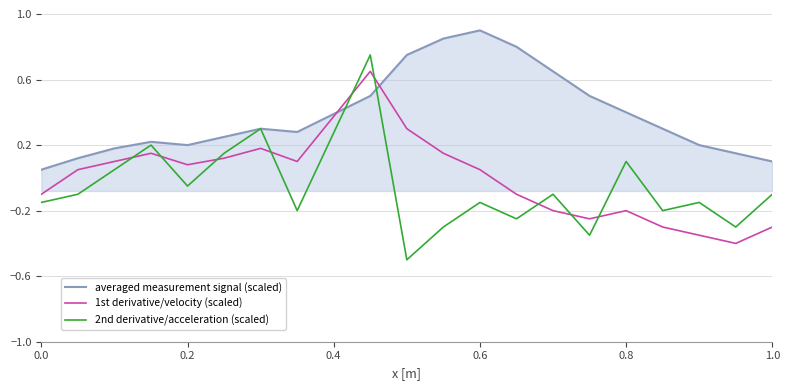

Which series has the widest spread of values?

2nd derivative/acceleration (scaled)